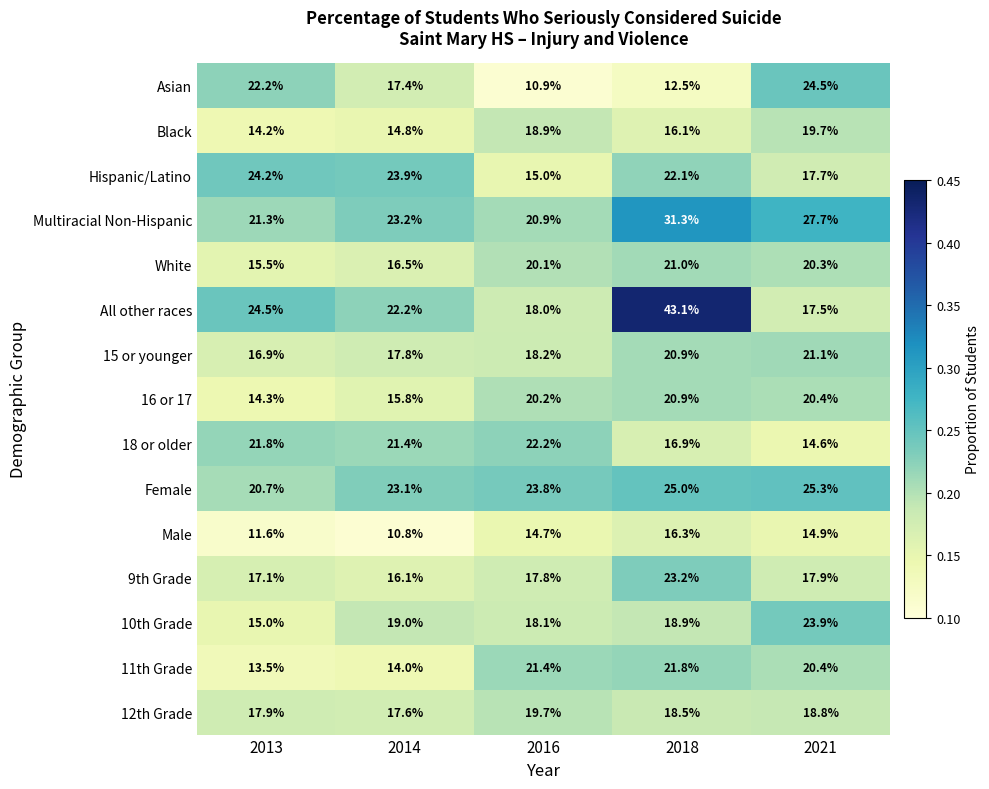

True or false: Female has a value of 11.8 at 2013.

False